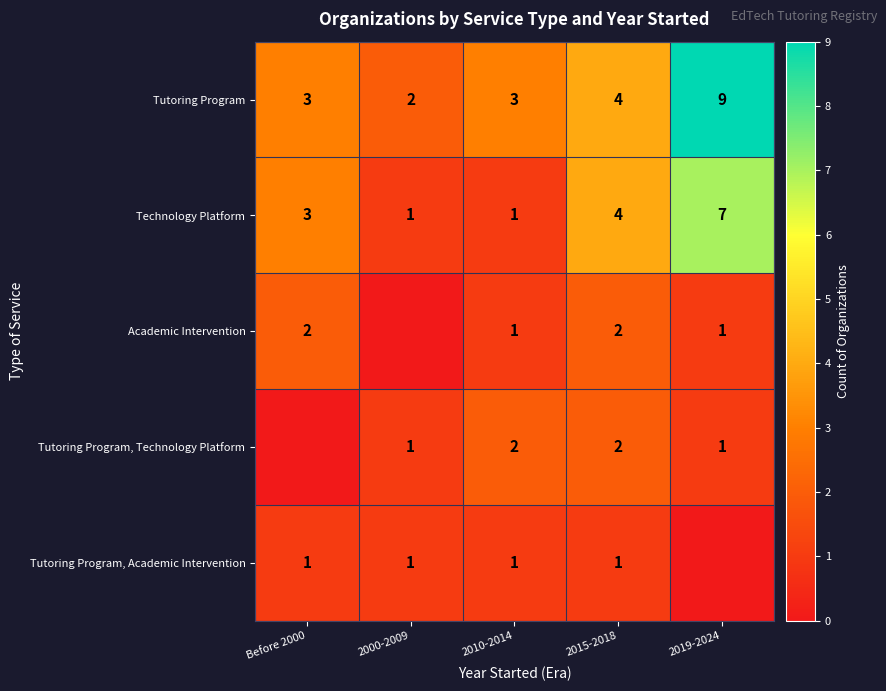

What is the sum of the Technology Platform values at 2019-2024 and 2000-2009?

8